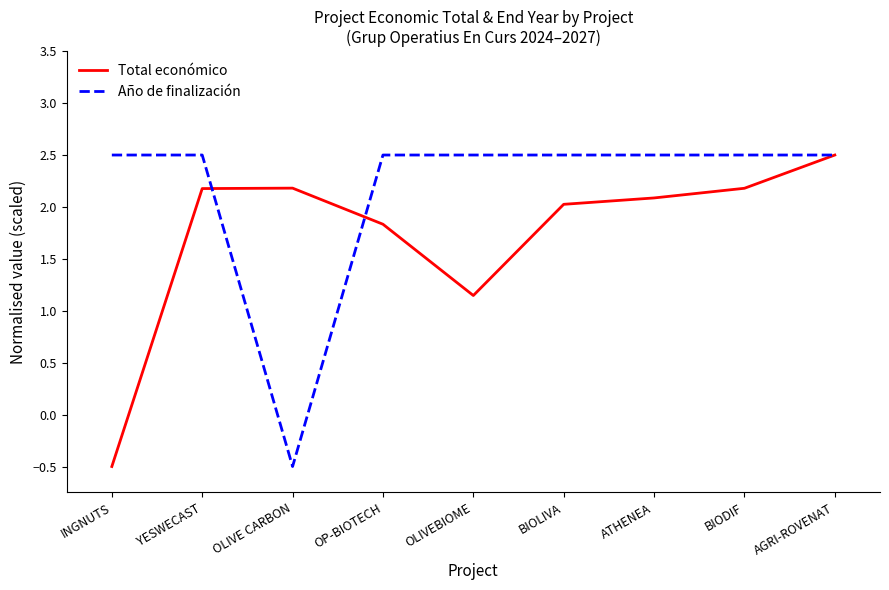

Which series has the largest total across all categories?

Año de finalización